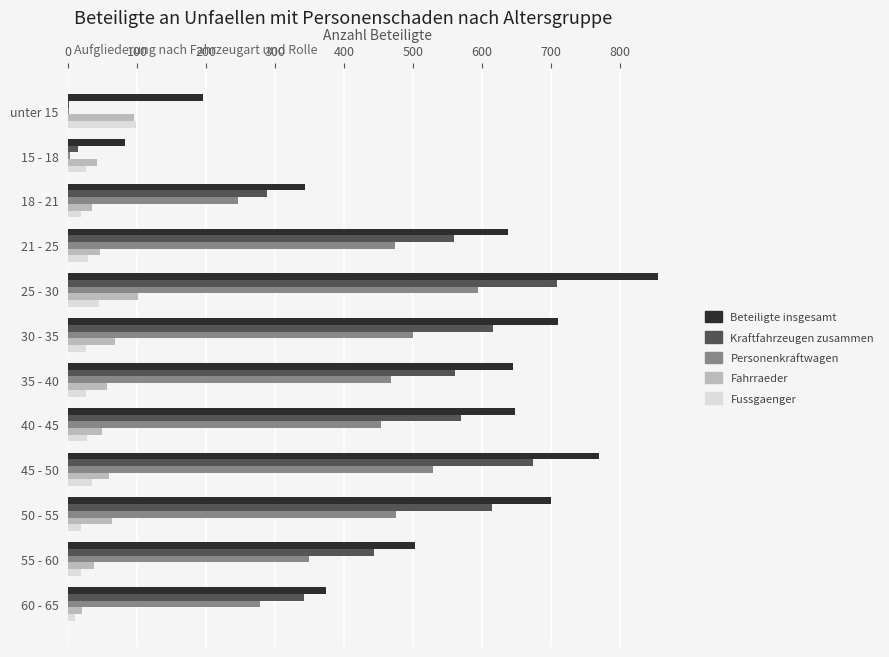

Which label corresponds to the largest value in the chart?

25 - 30